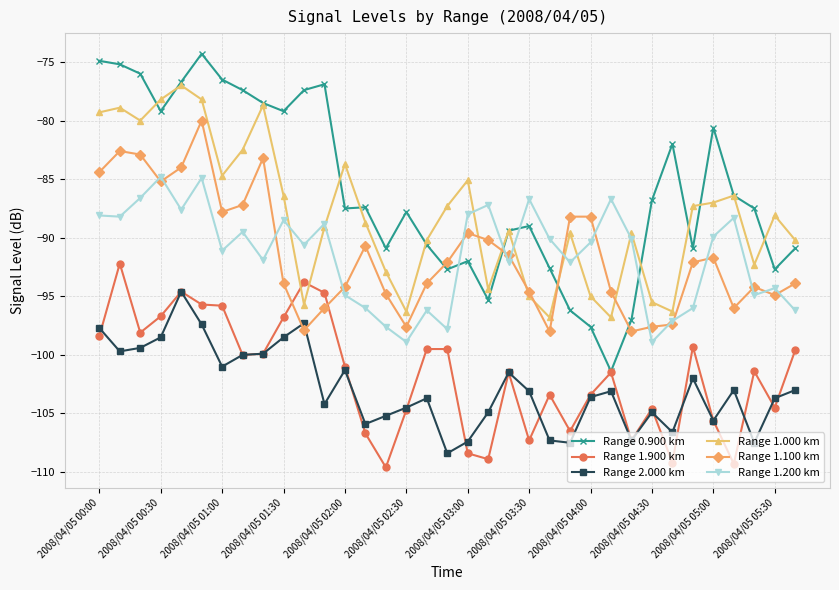

Rank the series by their maximum value, from highest to lowest.

Range 0.900 km, Range 1.000 km, Range 1.100 km, Range 1.200 km, Range 1.900 km, Range 2.000 km